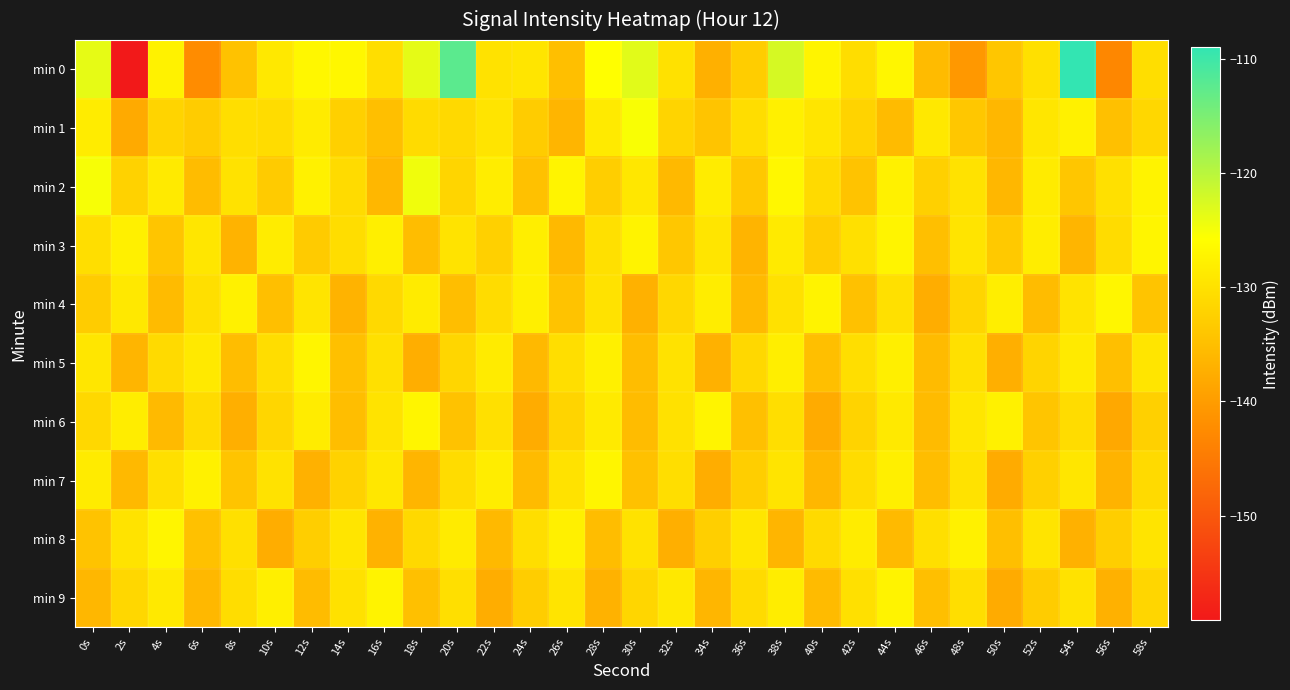

Which series has the largest total across all categories?

min 0